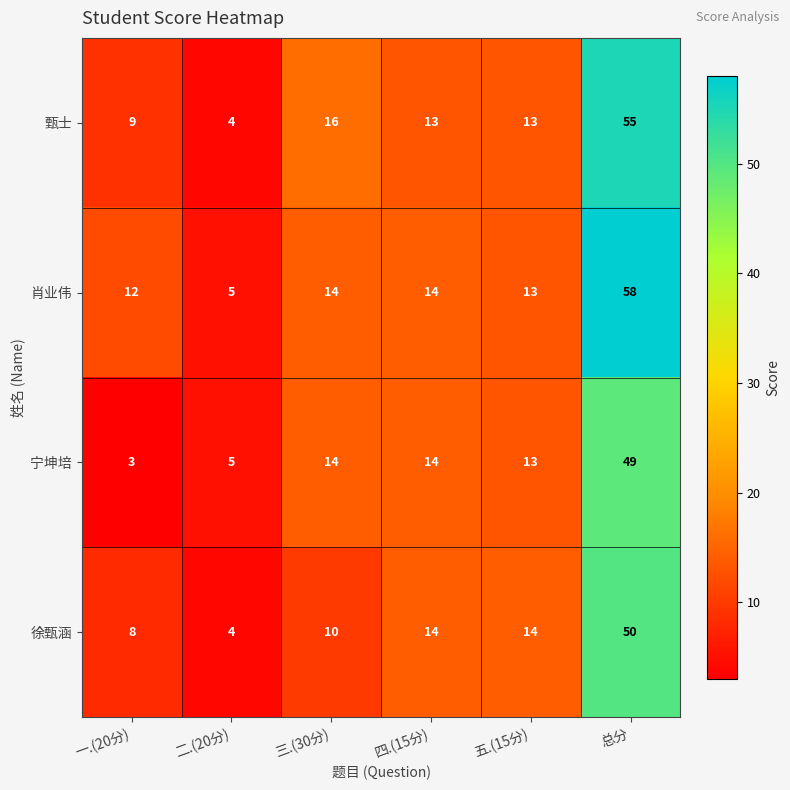

At how many categories does at least one series exceed 31?

1